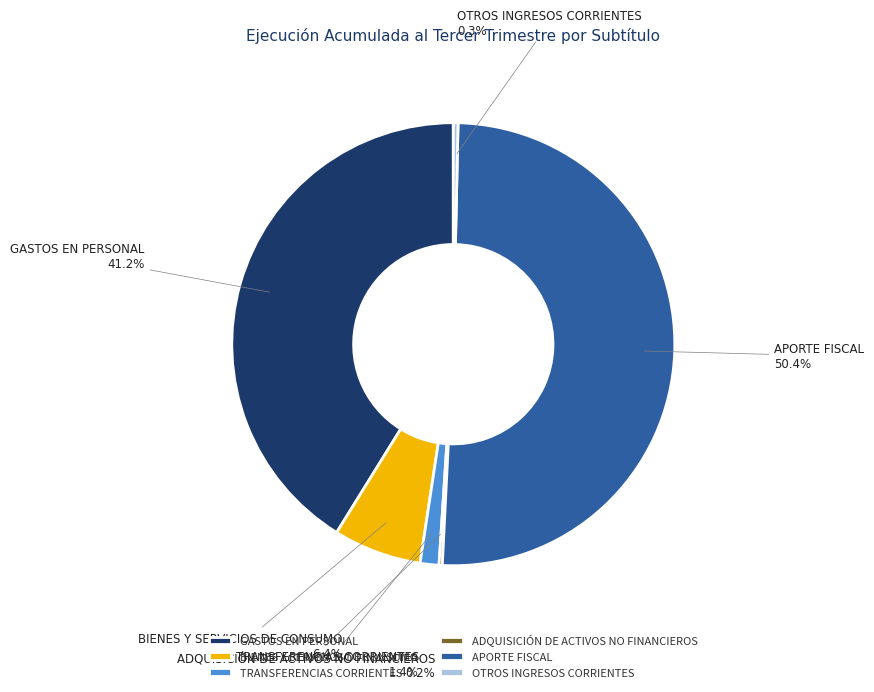

The BIENES Y SERVICIOS DE CONSUMO slice represents 14% of the pie. True or false?

False